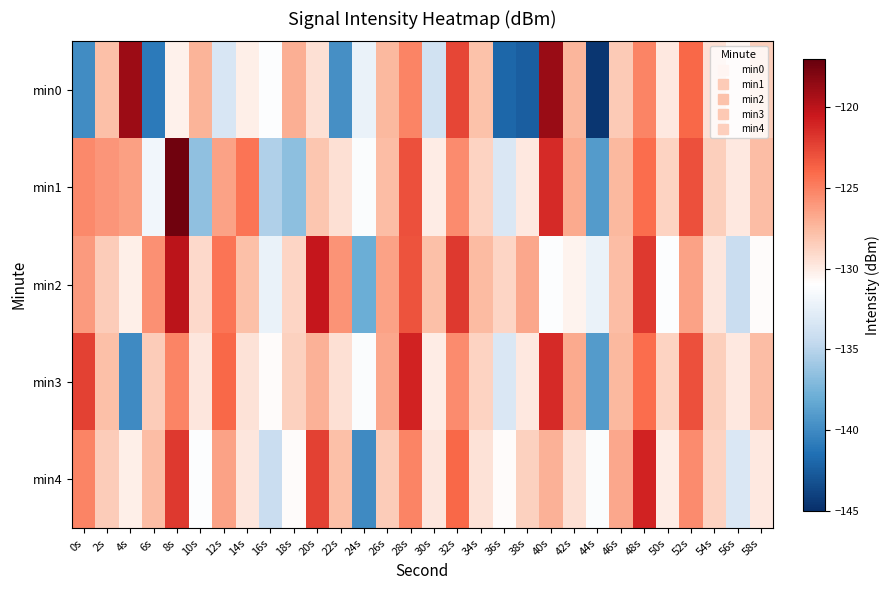

At which category is the sum across all series the highest?

8s